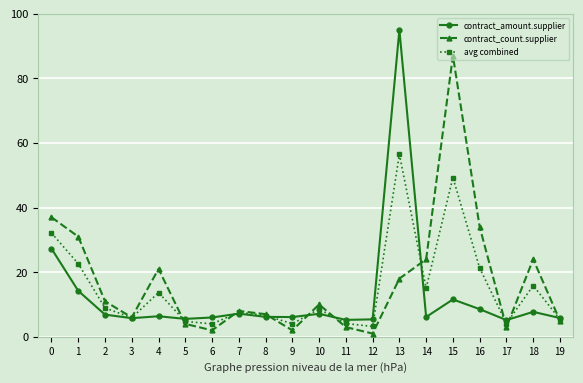

What is the maximum value for avg combined?

56.5